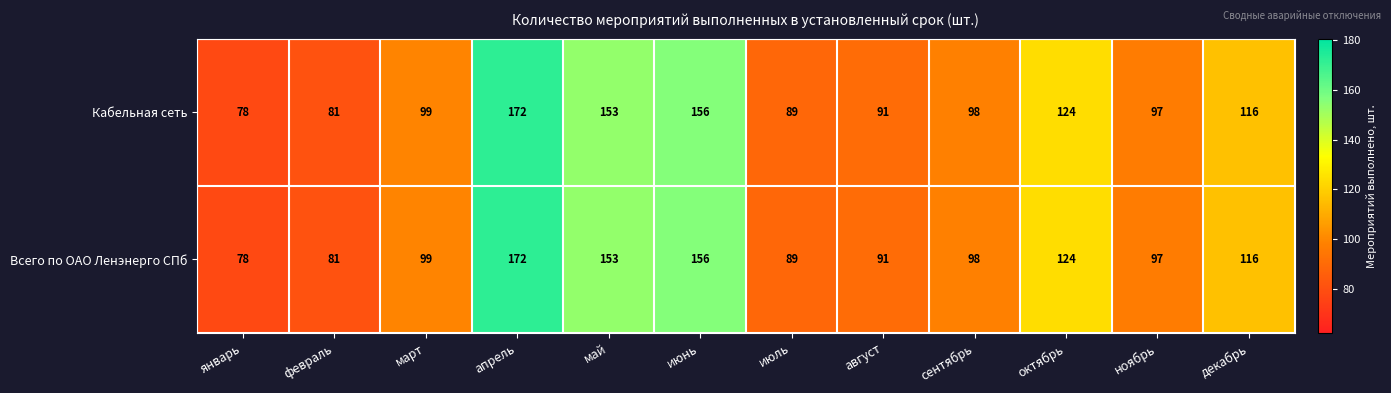

At which label is Всего по ОАО Ленэнерго СПб closest to 125?

октябрь